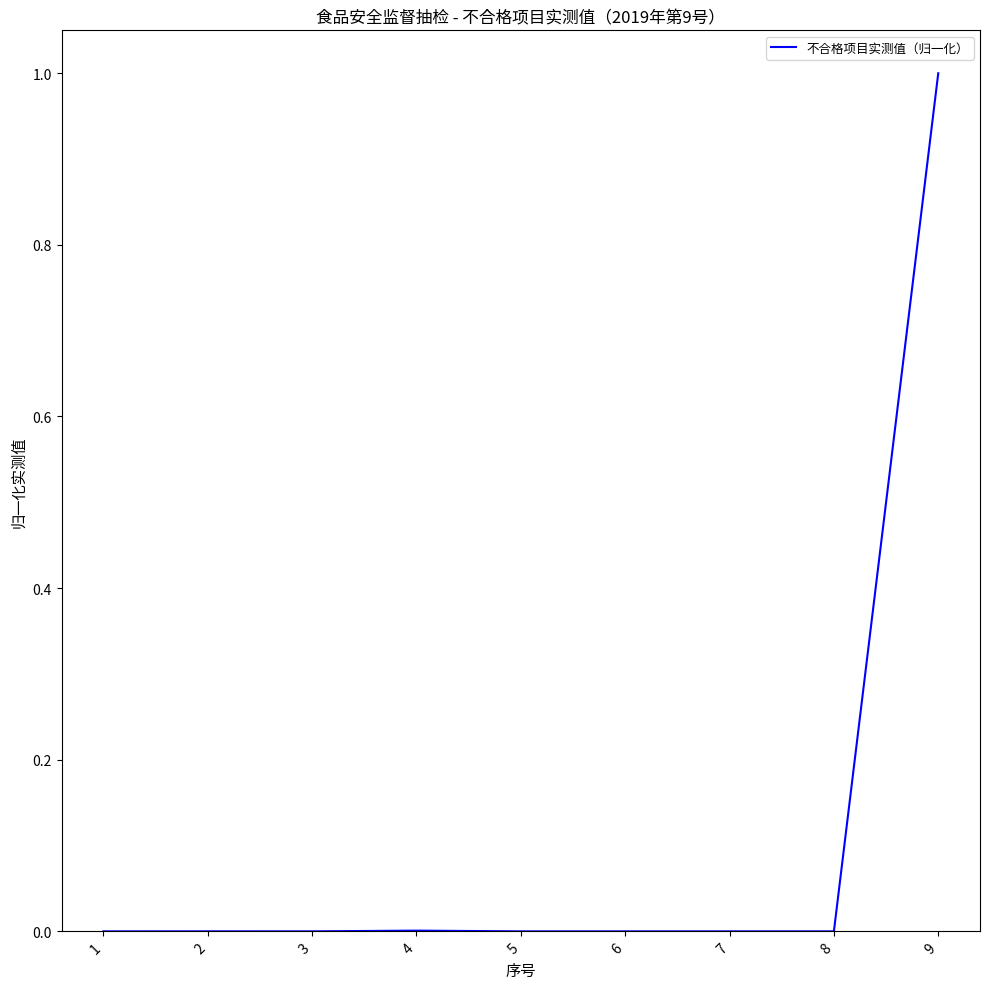

How many lines are shown in the chart?

1